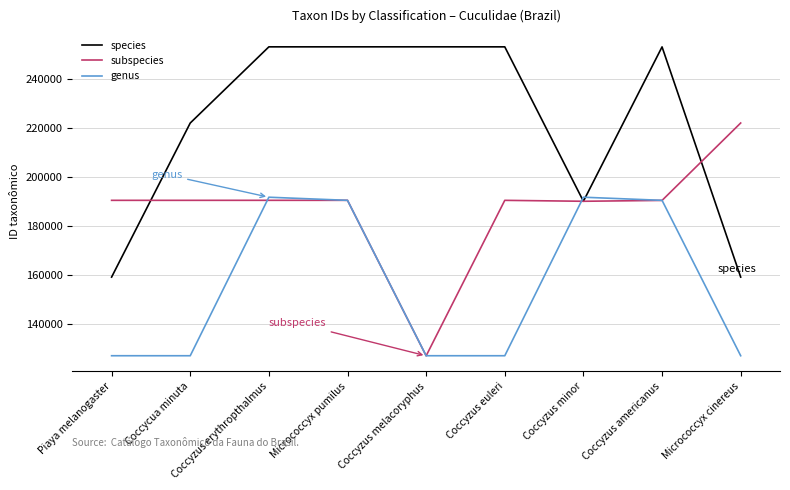

True or false: subspecies has a value of 190477 at Piaya melanogaster.

True